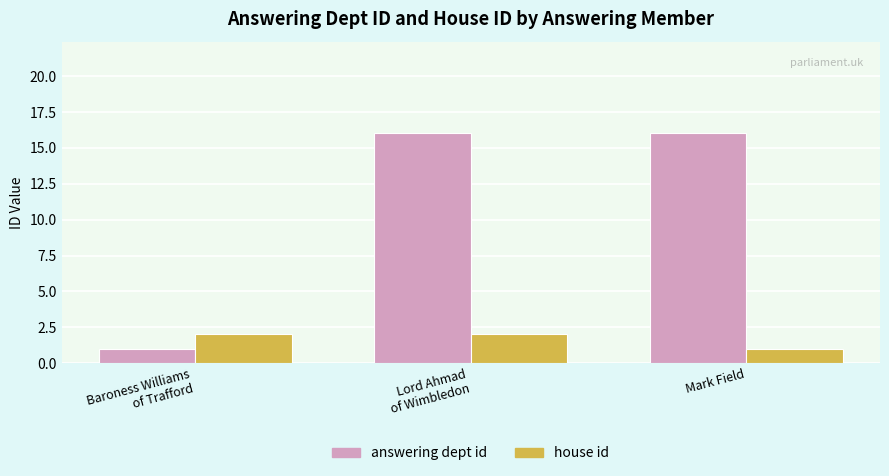

Rank the series by their maximum value, from lowest to highest.

house id, answering dept id